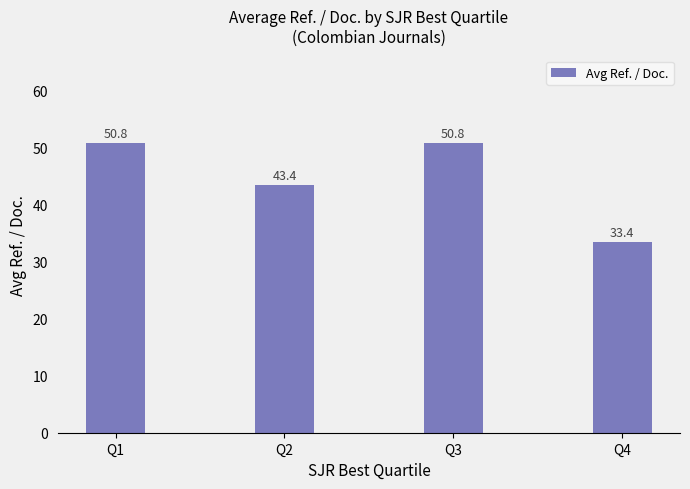

What is the value of the 2nd bar from the left?

43.4